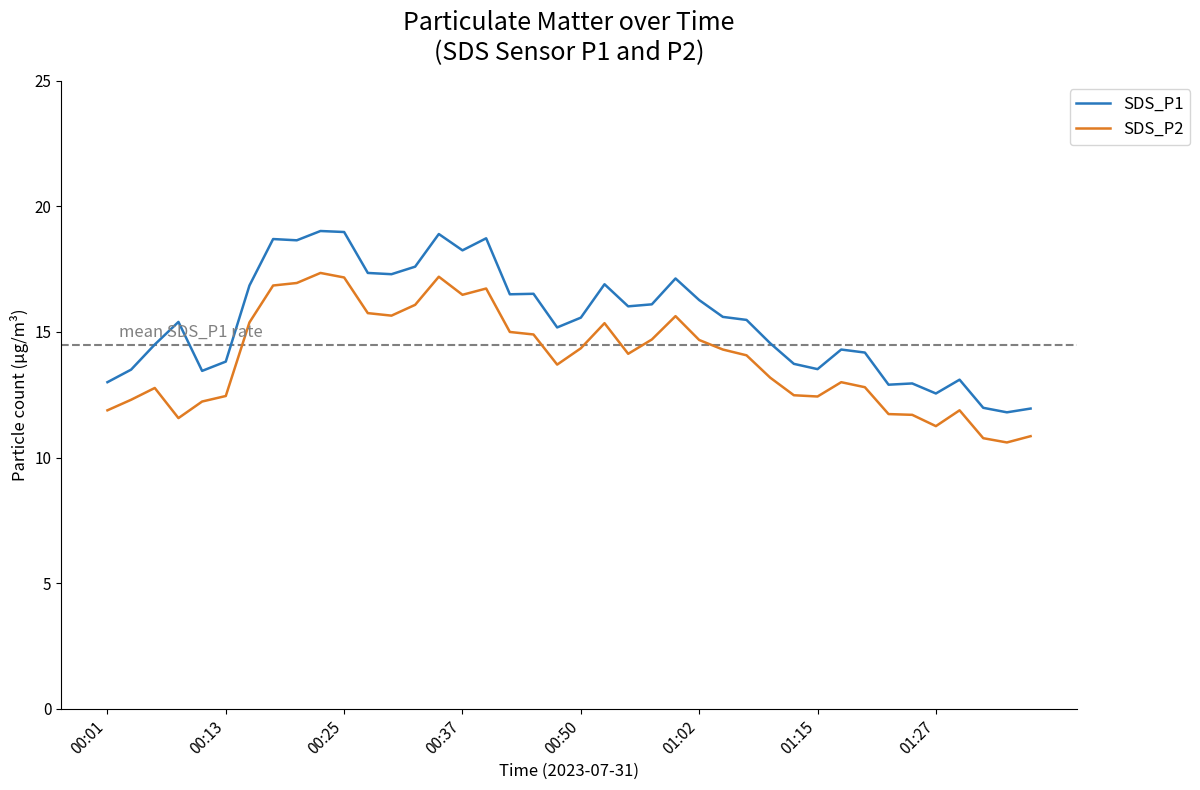

True or false: SDS_P1 and SDS_P2 intersect in this chart.

False